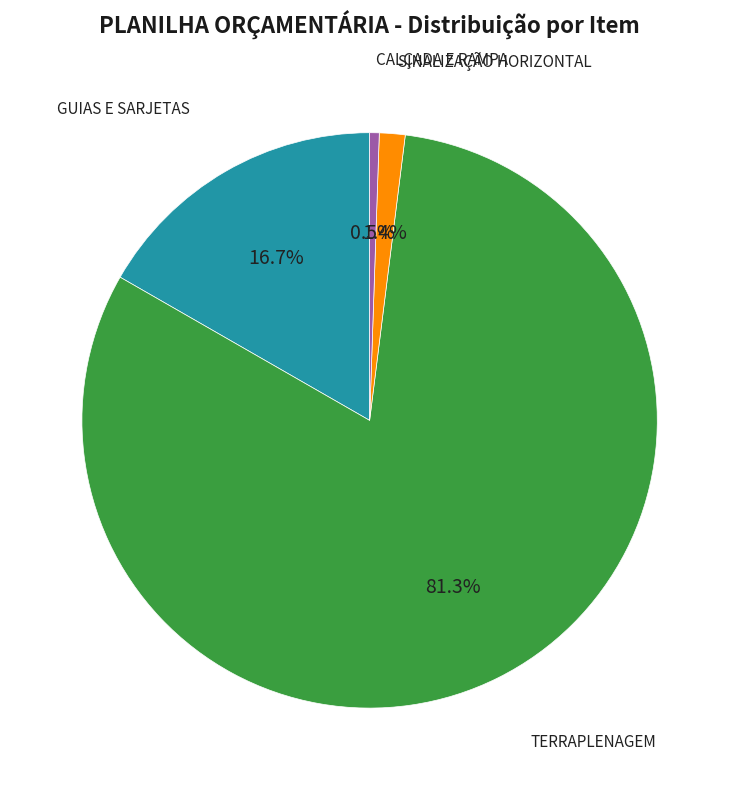

Is there a majority slice in this chart?

Yes